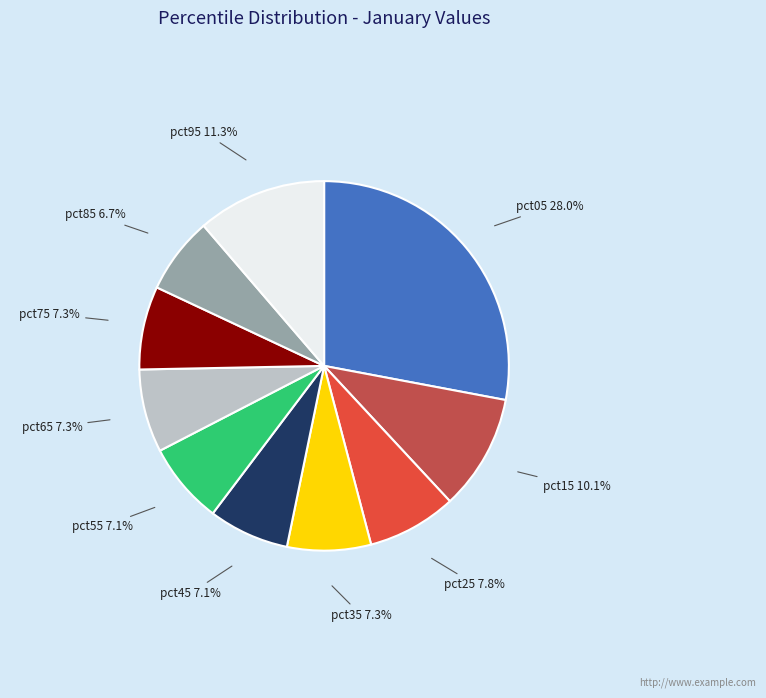

Count the number of slices in the pie.

10